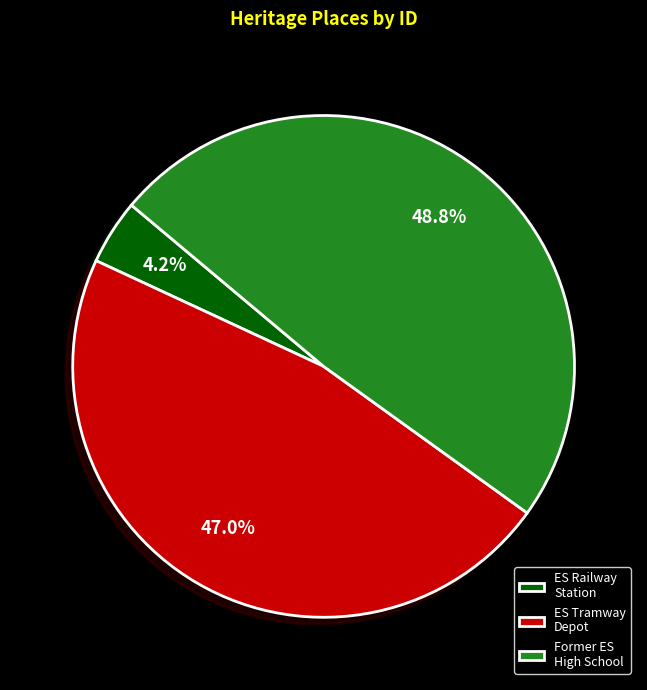

How many segments does this pie chart have?

3